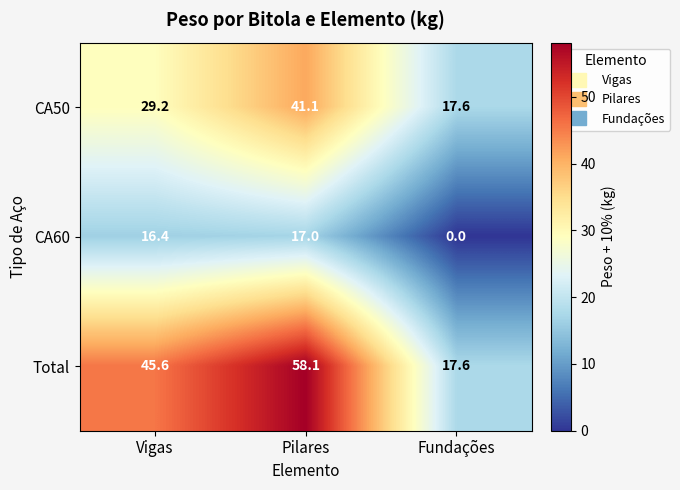

How many values in CA60 are above zero?

2